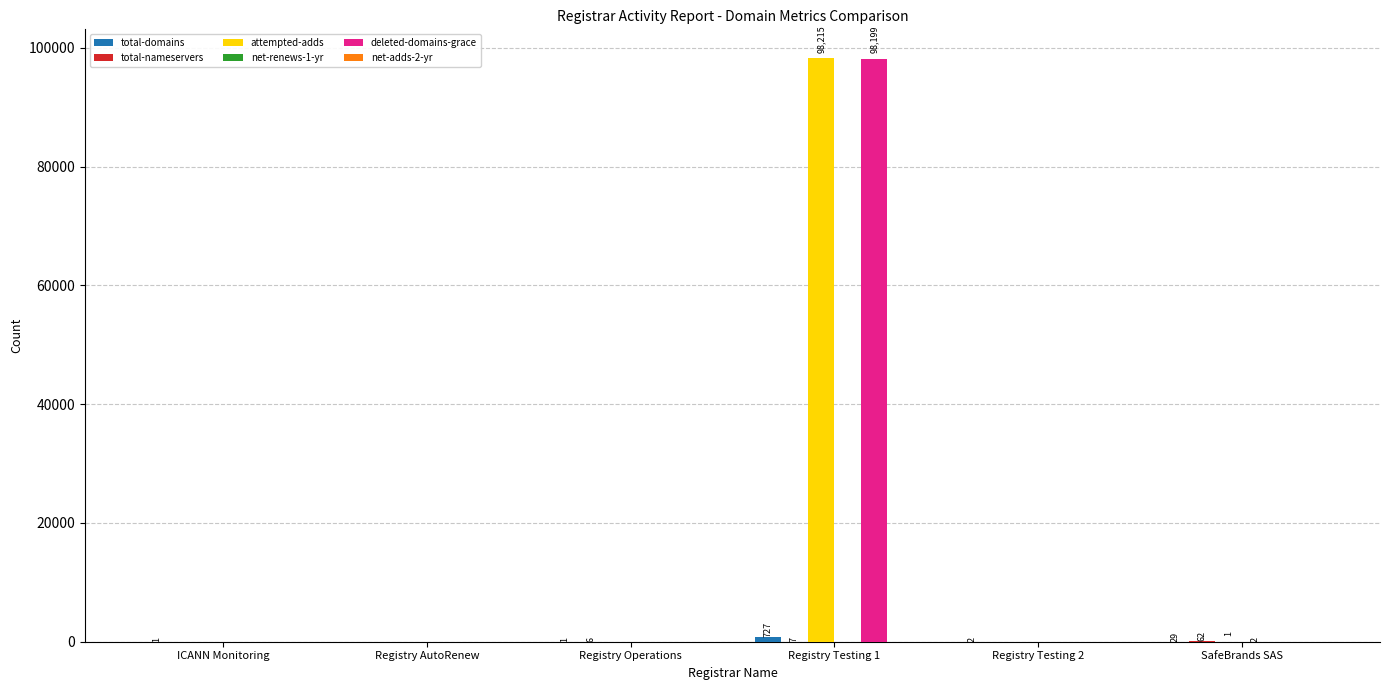

What is the spread (max minus min) of values at Registry Testing 2?

2